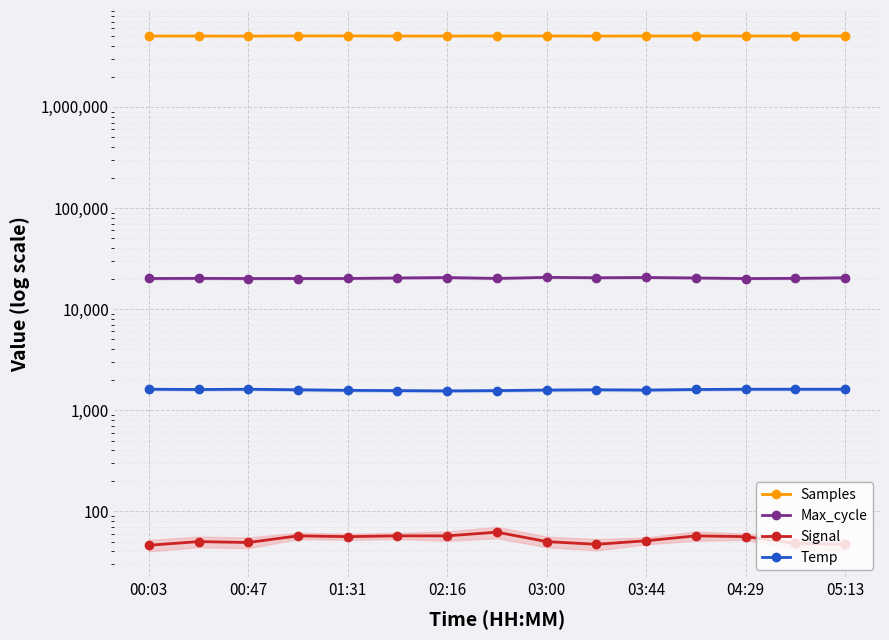

What is the maximum value shown in the chart?

5047713.0